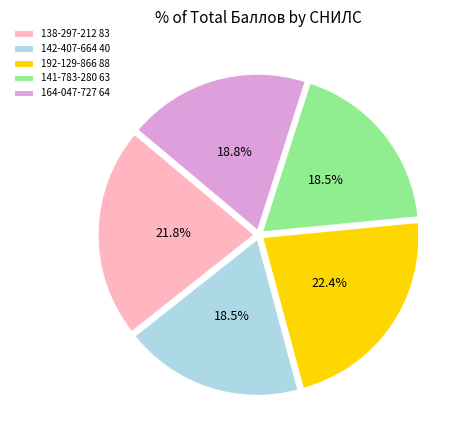

How many segments does this pie chart have?

5